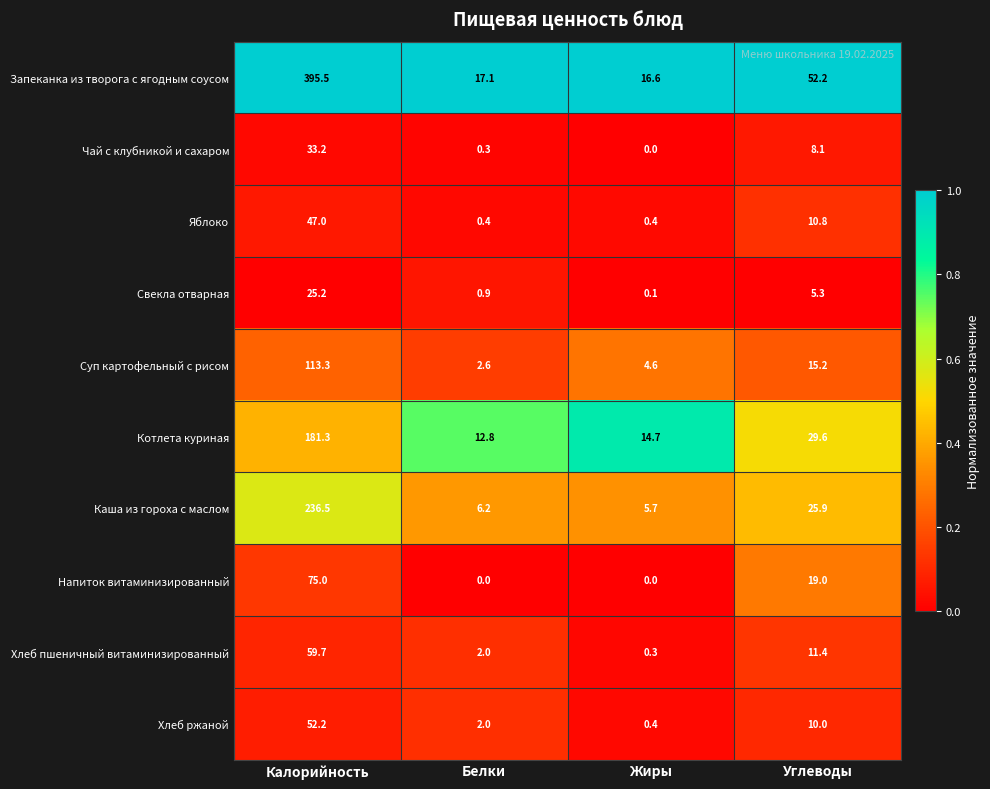

Which category has the lowest value in the Котлета куриная series?

Белки